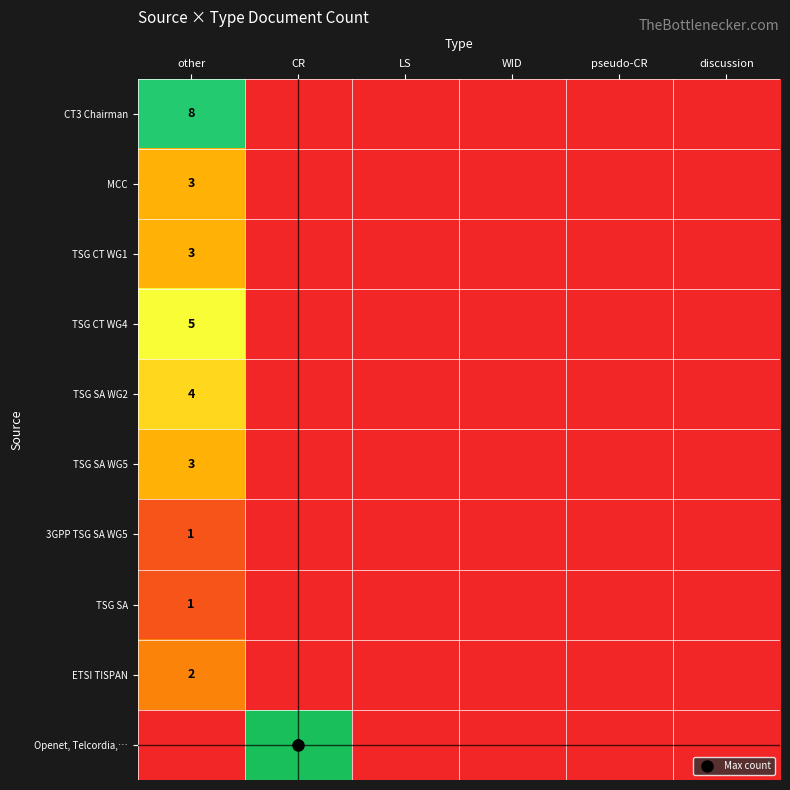

The TSG SA WG2 series shows 2 at WID. True or false?

False